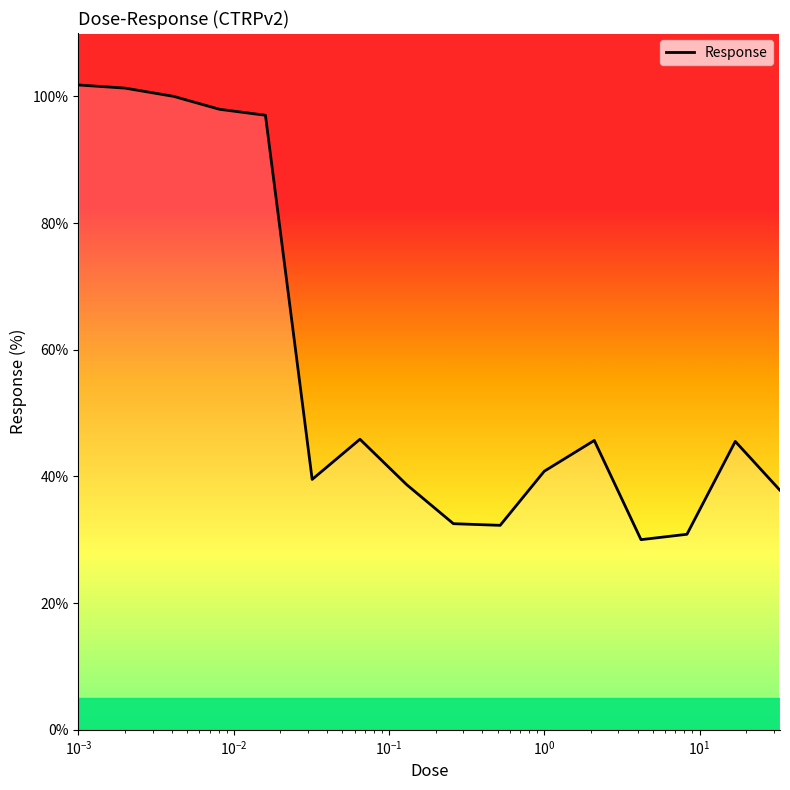

What is the smallest value displayed?

30.0